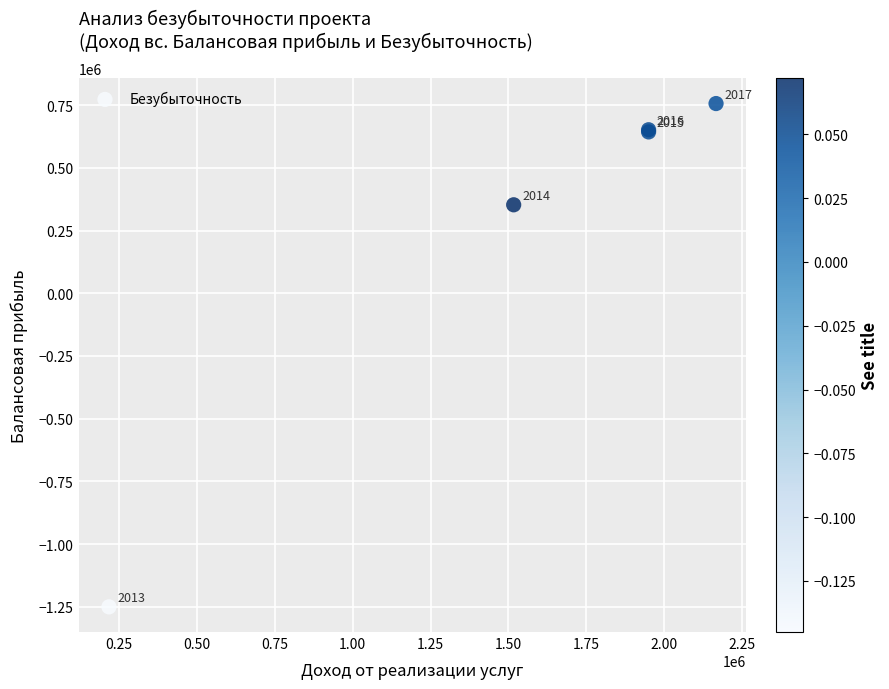

What Y value in the scatter plot is closest to -246883?

353034.7